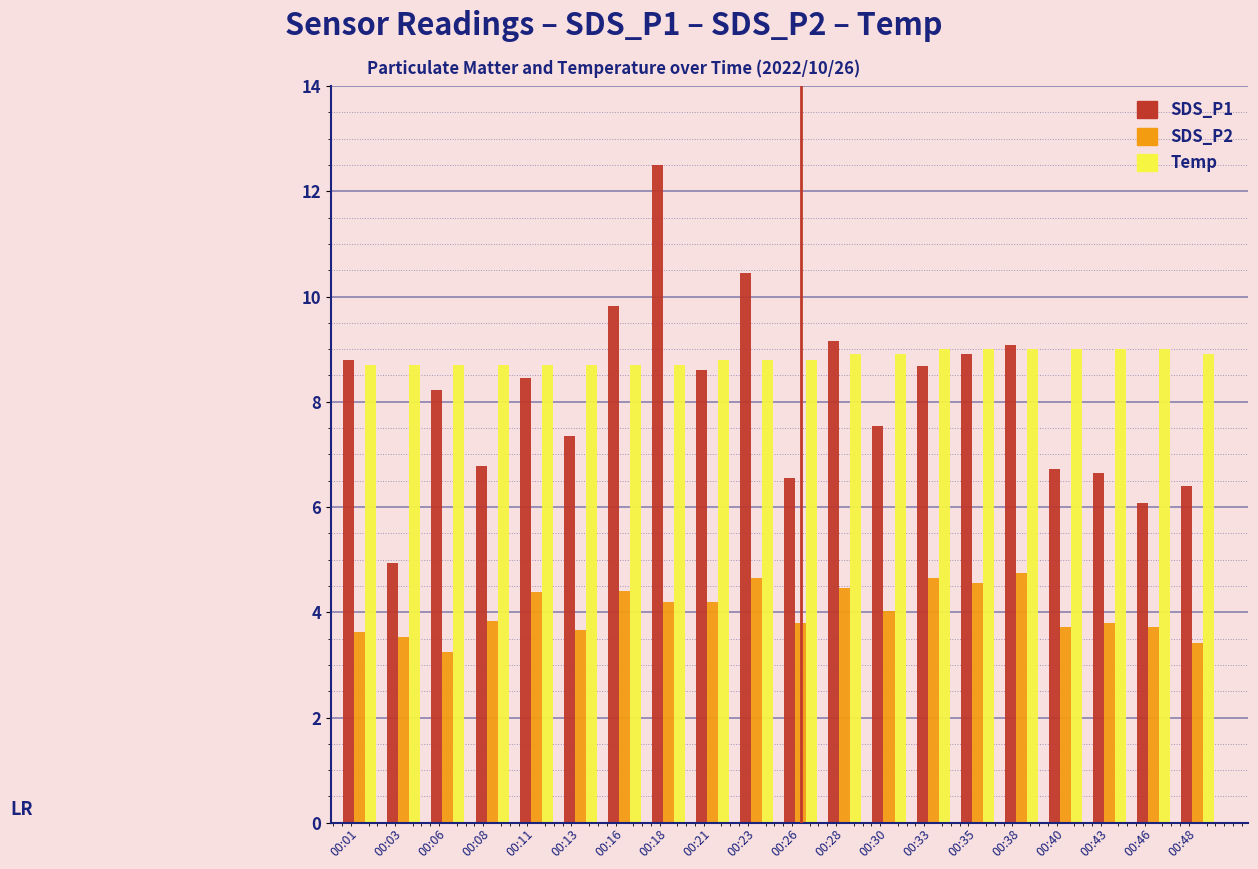

Read the Temp value at 00:11.

8.7